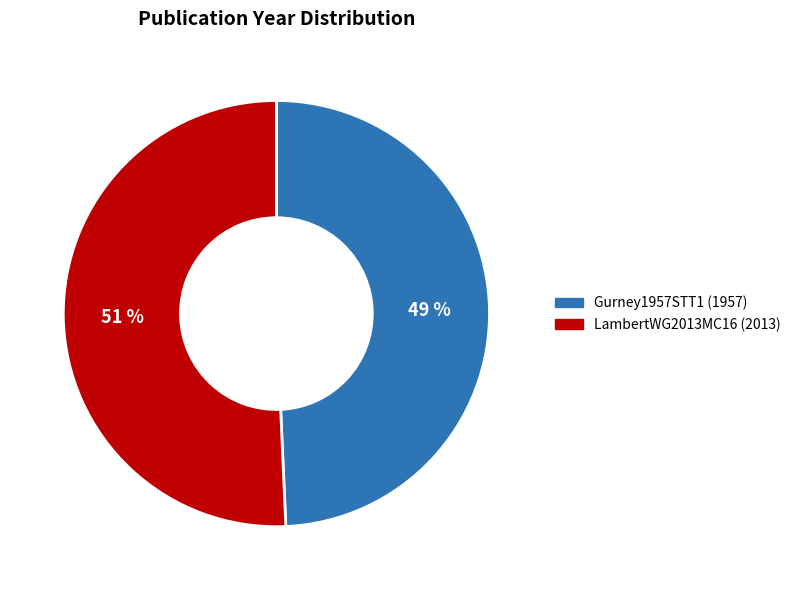

To the nearest percent, what portion does LambertWG2013MC16 represent?

51%